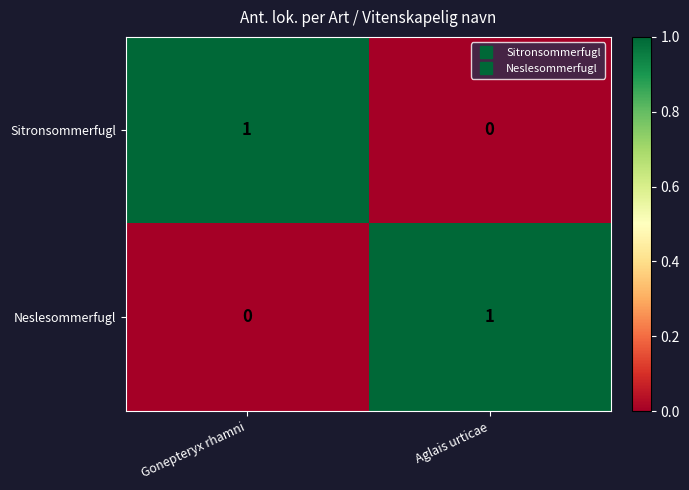

The value of Neslesommerfugl at Aglais urticae is 2. True or false?

False